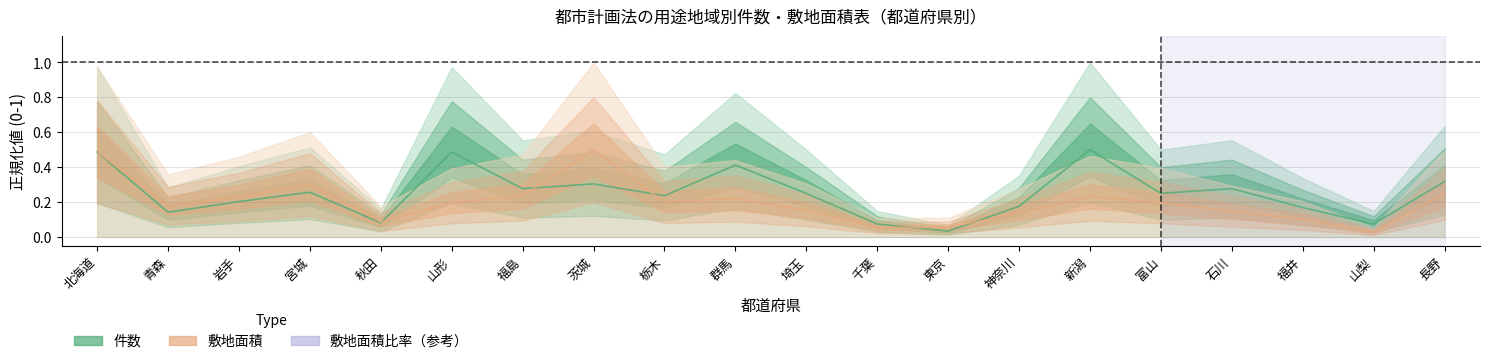

True or false: 件数 has more than 1 points higher than both neighbors.

True